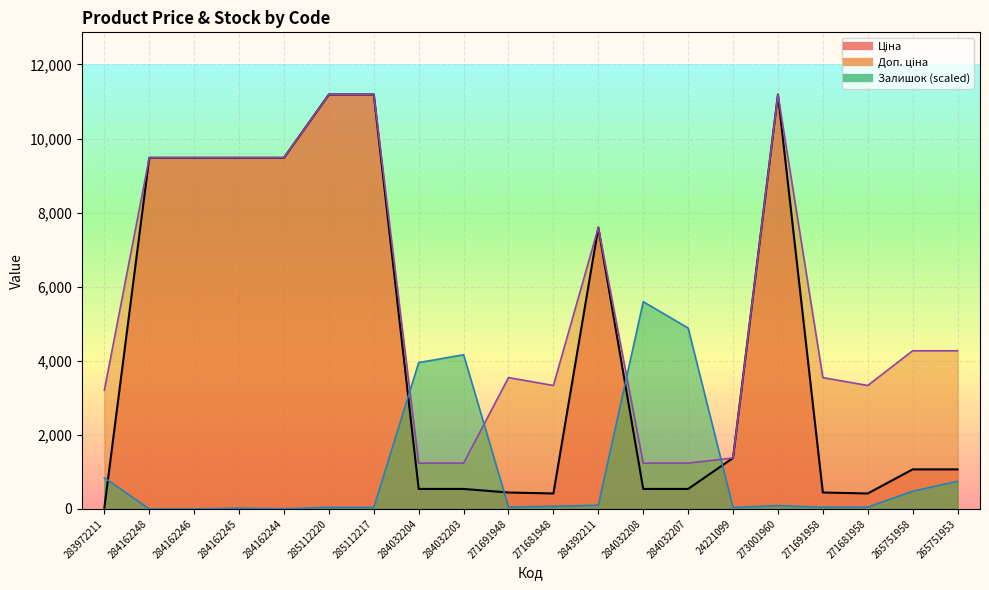

True or false: Доп. ціна and Залишок intersect in this chart.

True